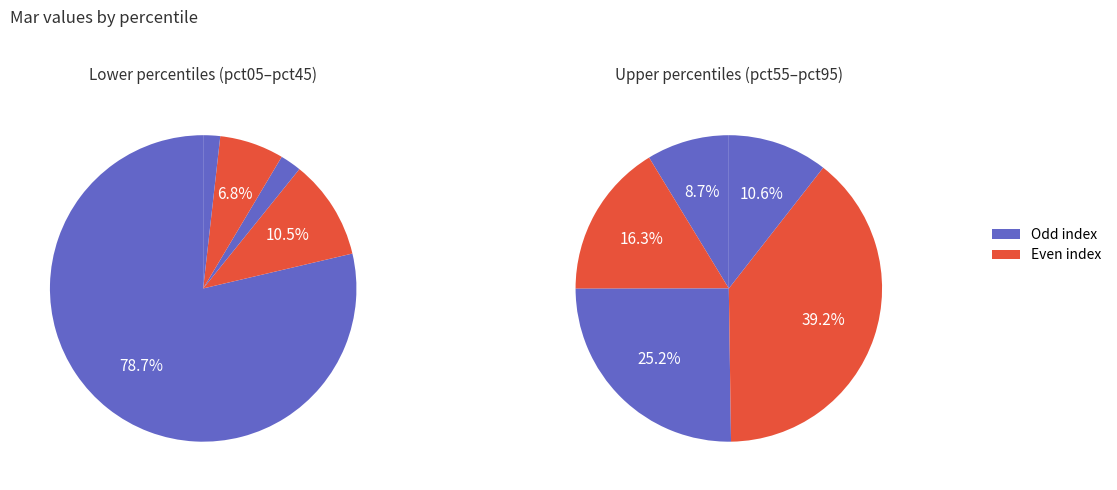

Which category accounts for the majority?

pct05